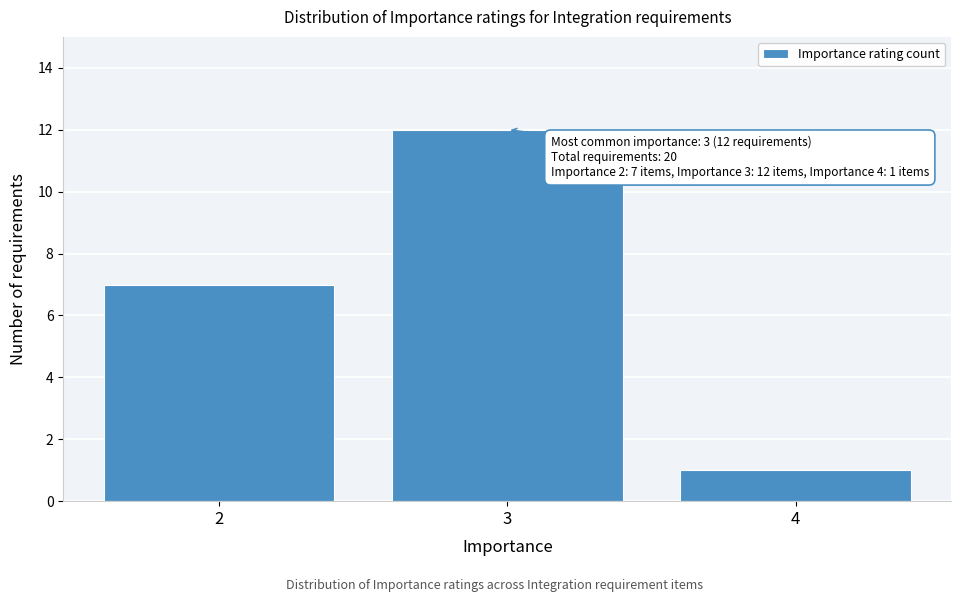

Reading left to right, extract all data points from this chart.

2=7	3=12	4=1